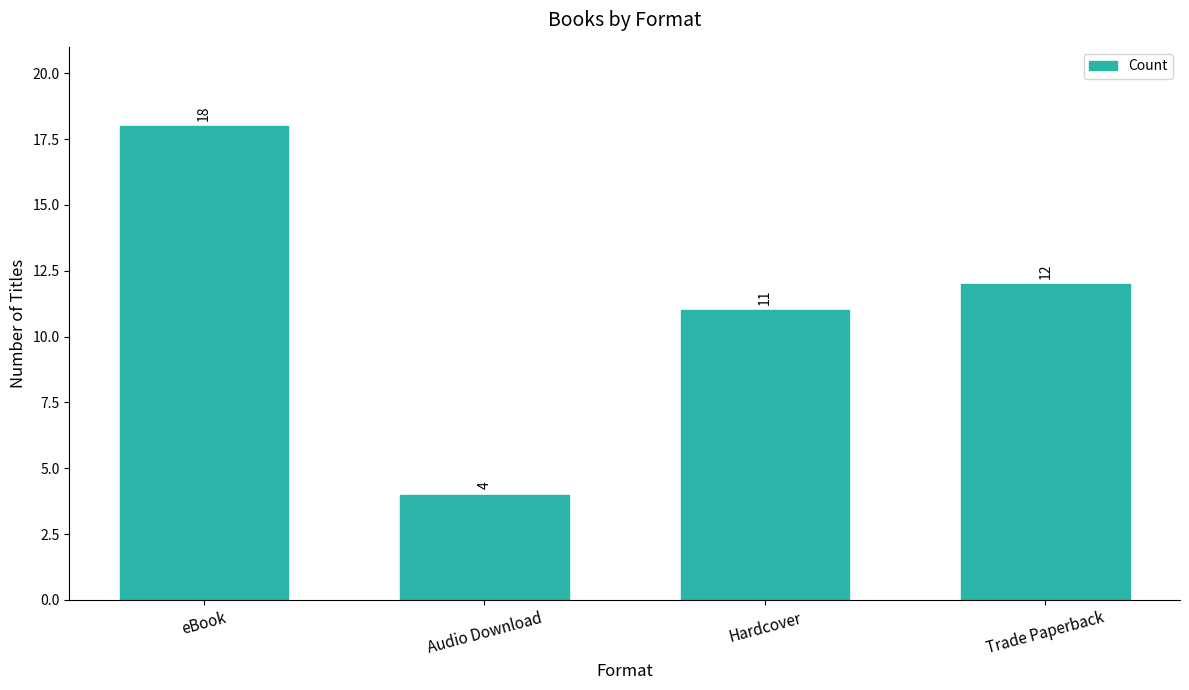

What is the sum of the values at Hardcover and Trade Paperback?

23